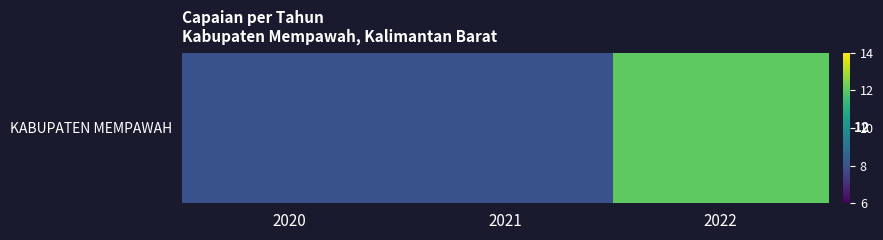

Reading left to right, extract all data points from this chart.

2020=8	2021=8	2022=12